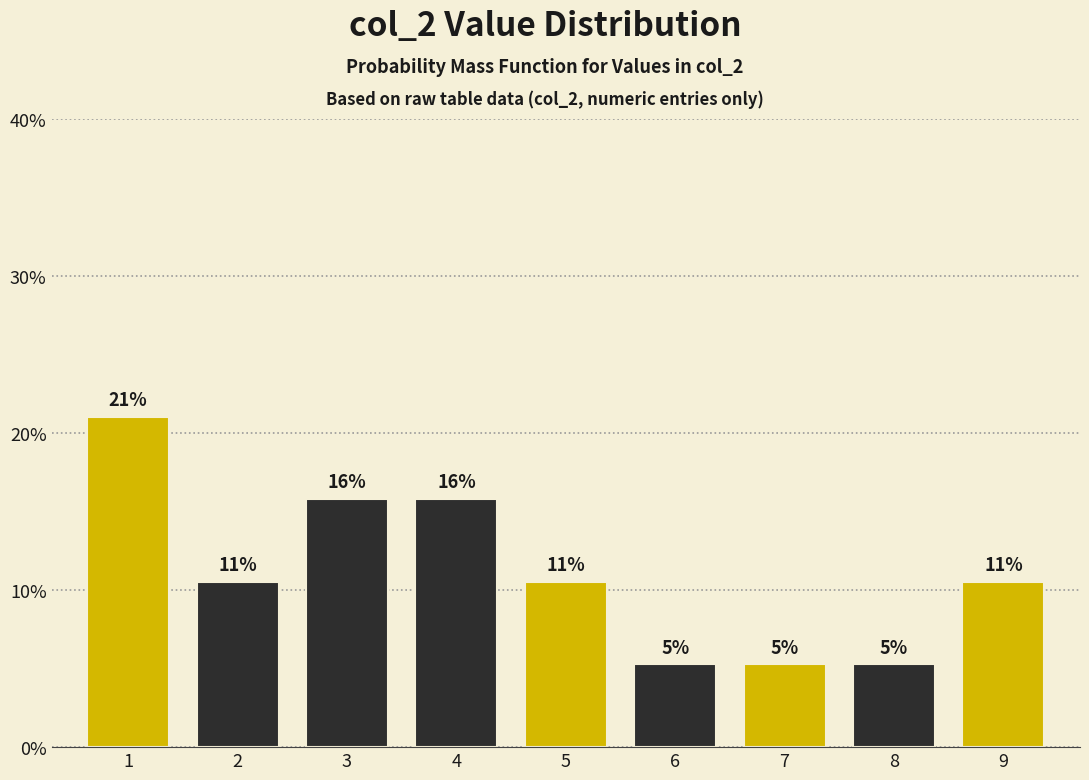

Does the chart contain any negative values?

No